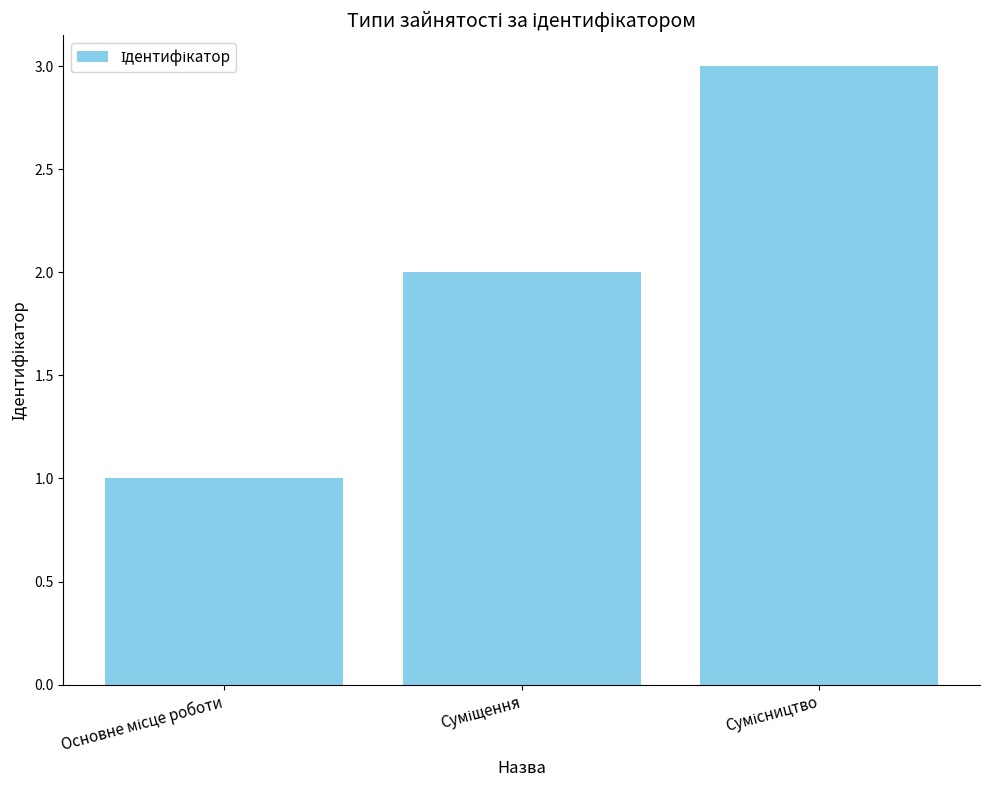

What is the maximum value shown in the chart?

3